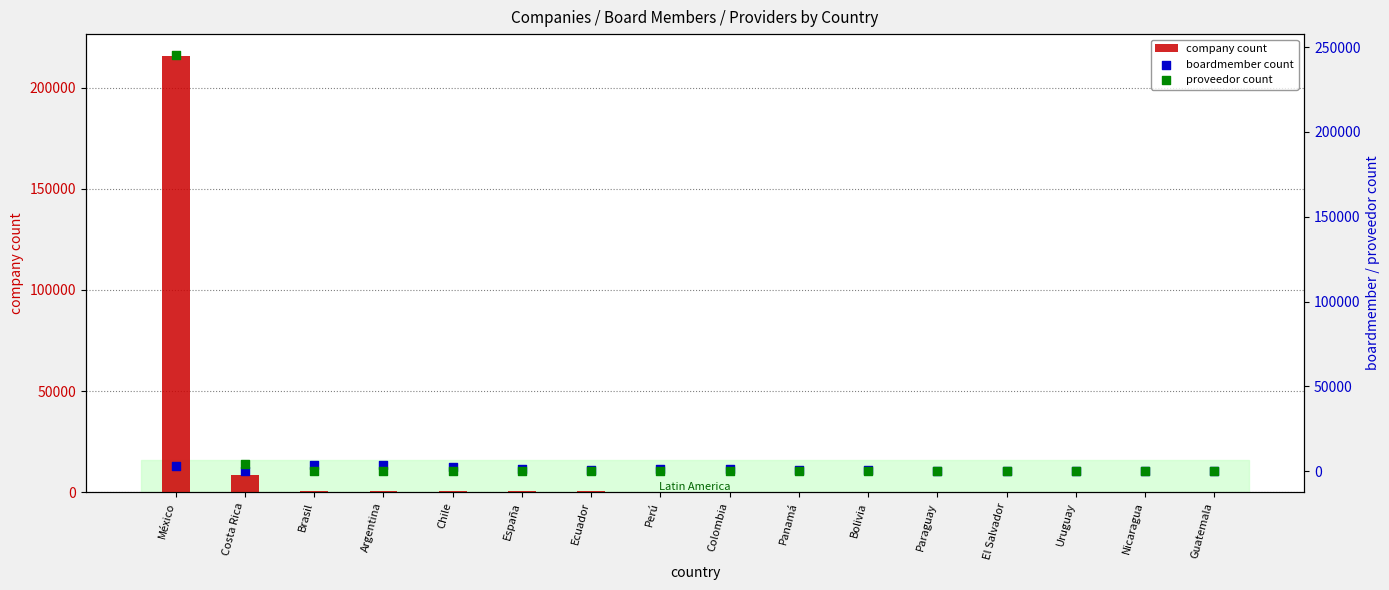

Which series reaches the maximum Y coordinate?

proveedor count